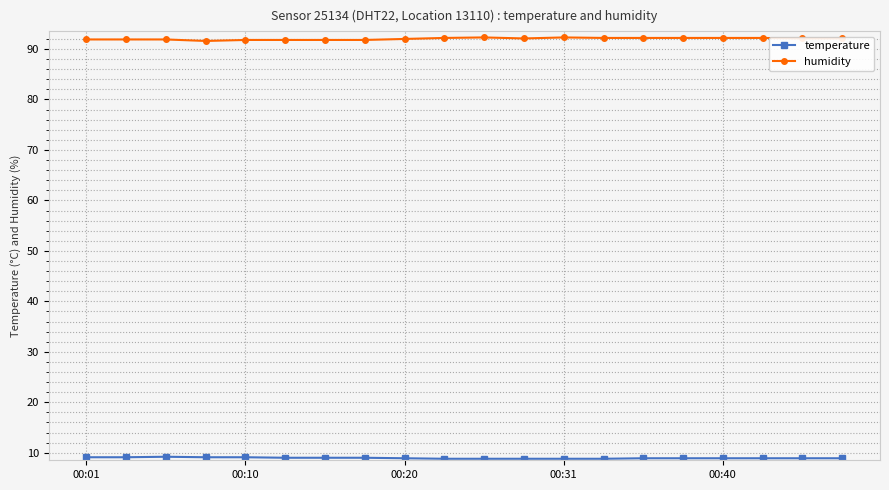

What is the lowest value of the humidity series?

91.6